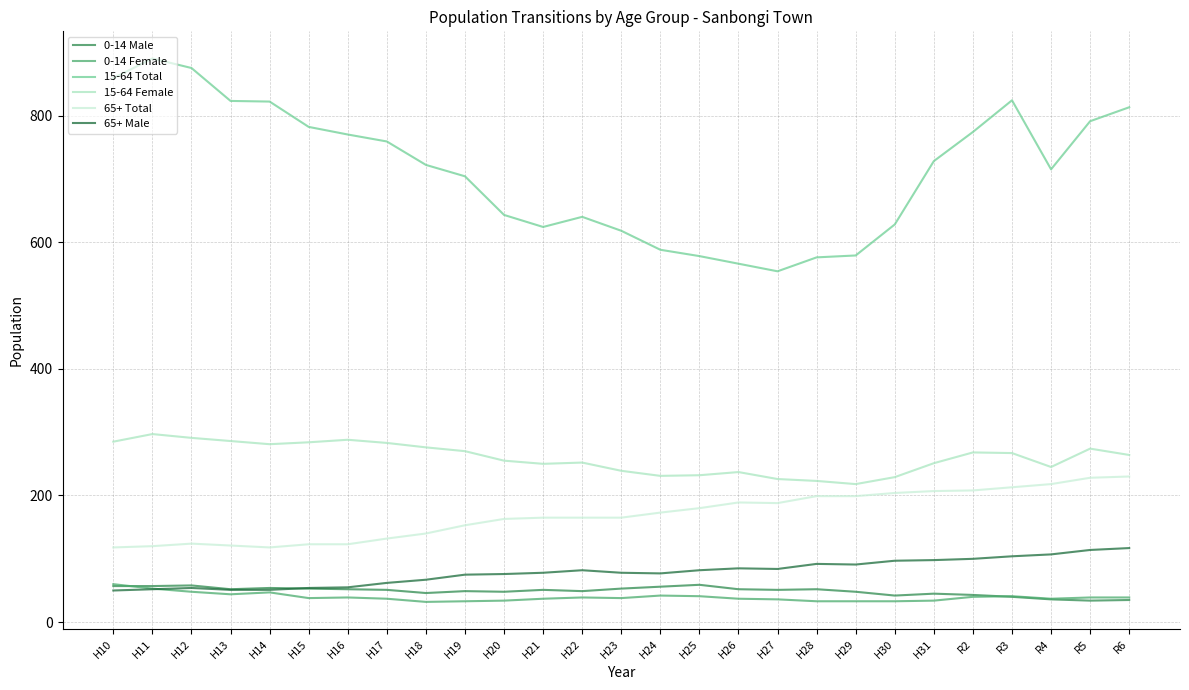

At which label does 15-64 Total reach its peak?

H11